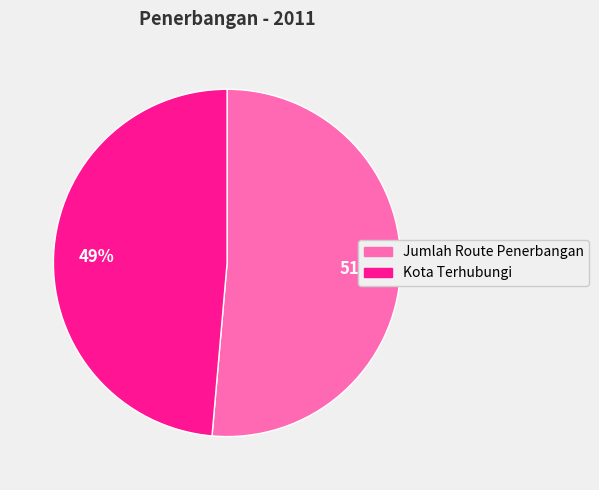

Combined, do Kota Terhubungi and Jumlah Route Penerbangan account for over 50%?

Yes